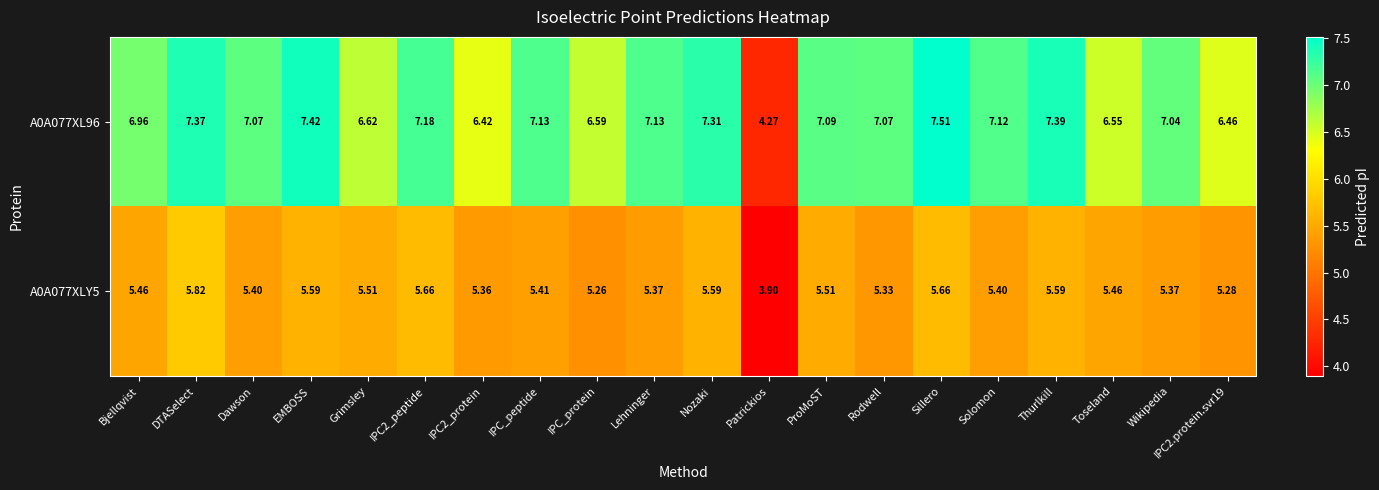

Rank the series at Thurlkill from lowest to highest value.

A0A077XLY5, A0A077XL96